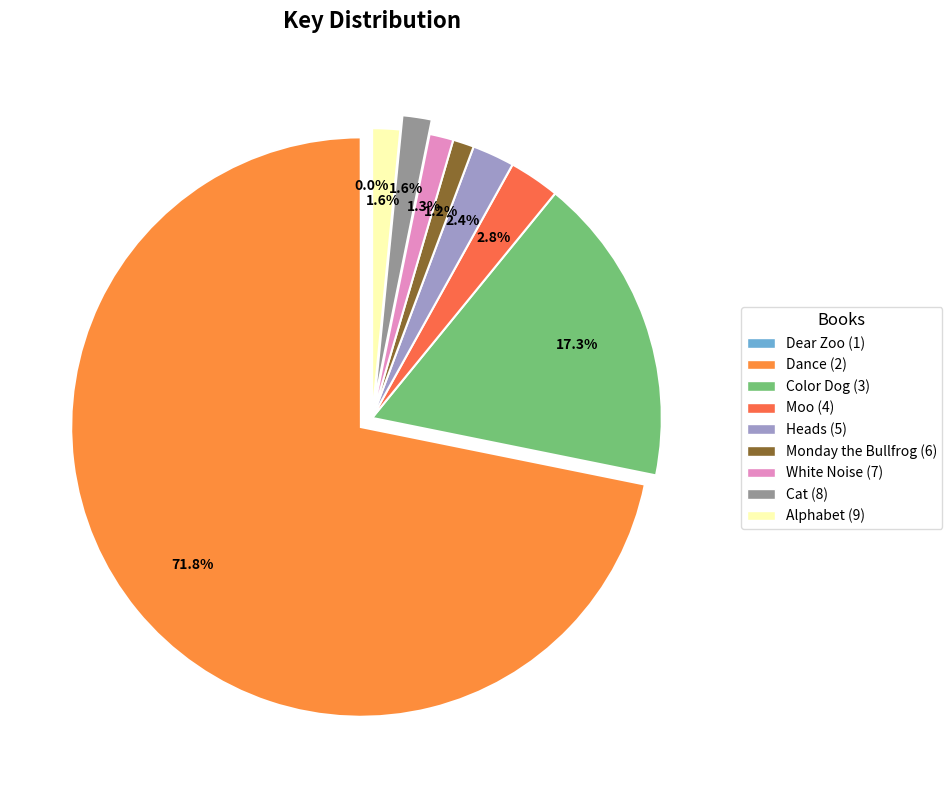

Does Dance (2) account for over 50% of the chart?

Yes